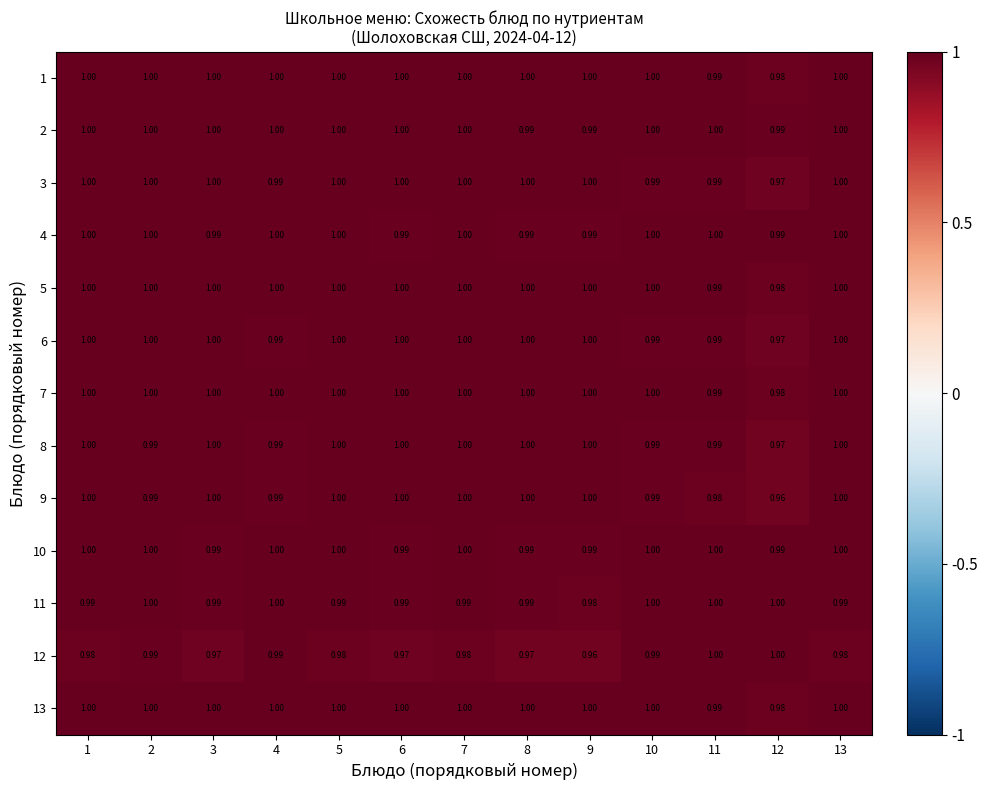

Is the value of 5 at 12 greater than the value of 9 at 7?

No